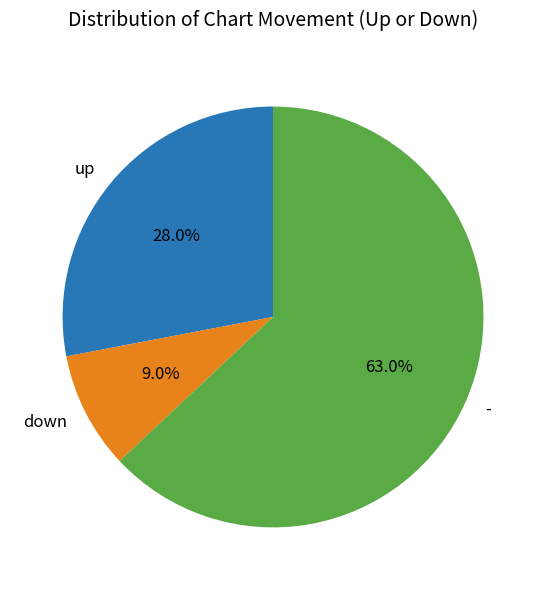

How many slices are in this pie chart?

3